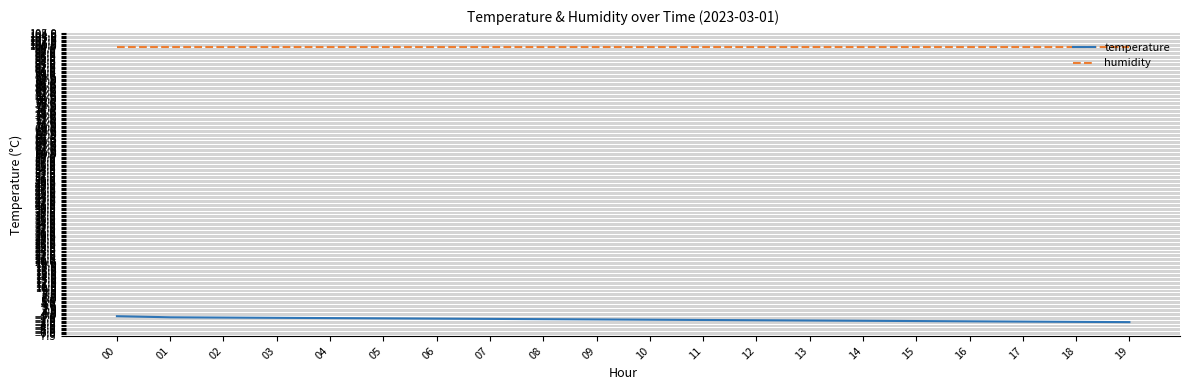

The value of humidity at 15 is 141.0. True or false?

False